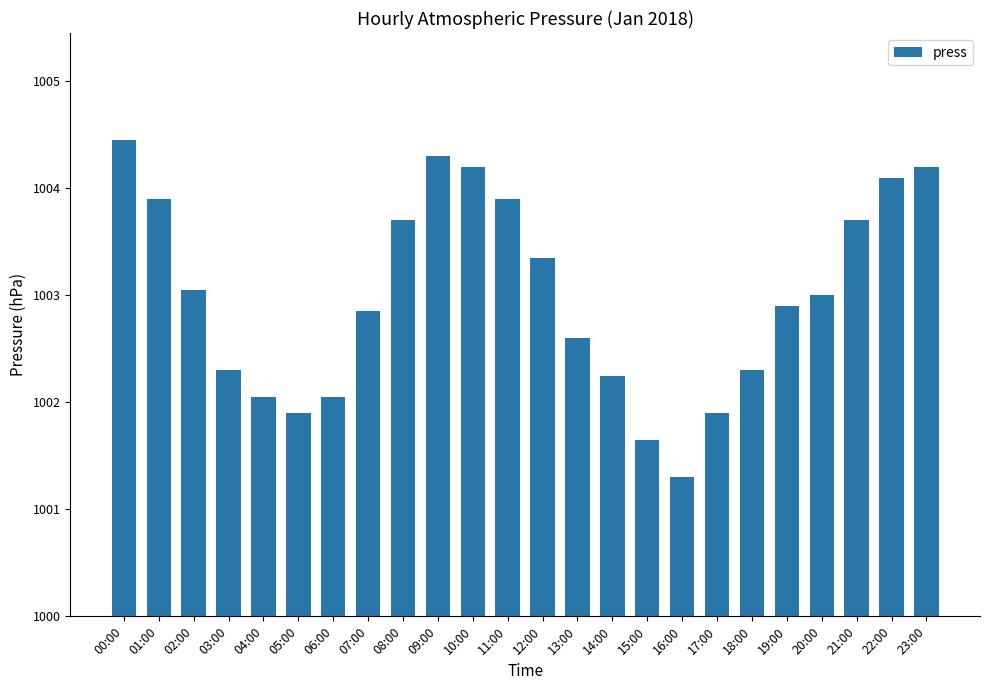

What is the smallest value displayed?

1001.3